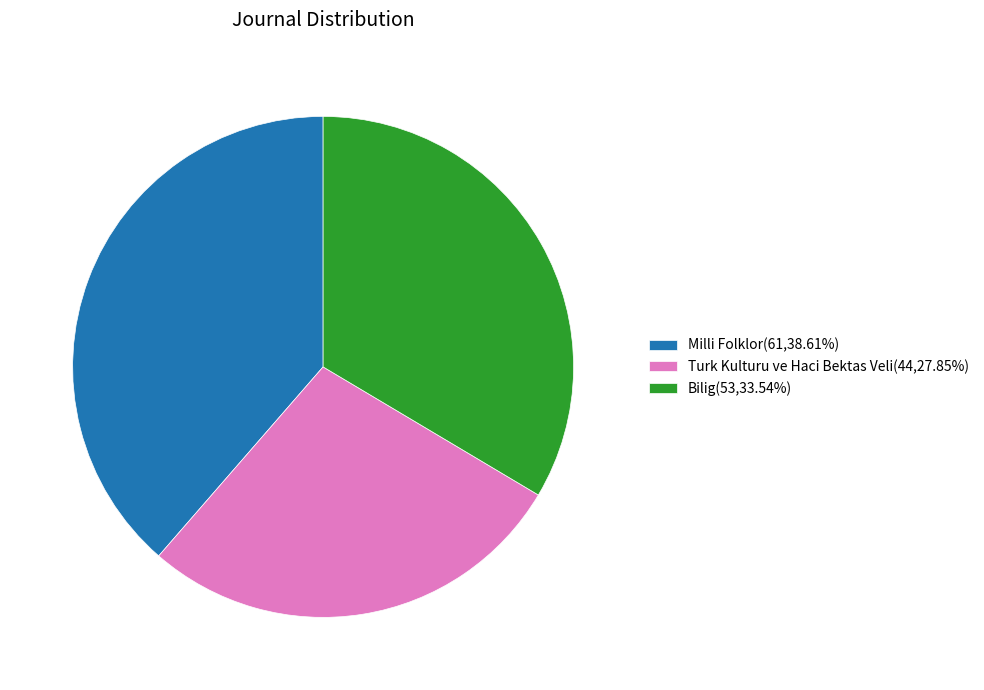

Is there a majority slice in this chart?

No